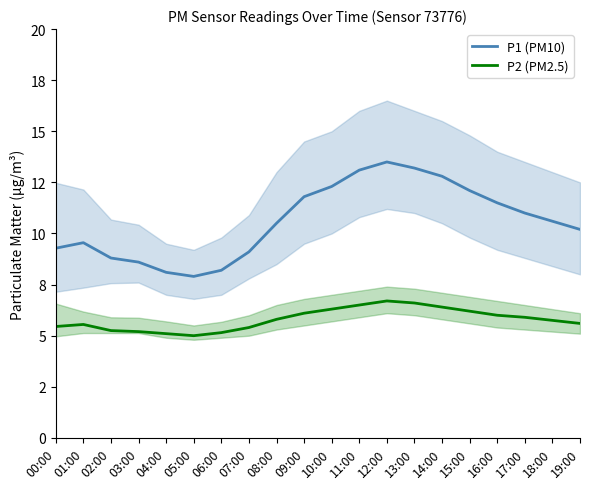

True or false: P1 (PM10) and P2 (PM2.5) intersect in this chart.

False